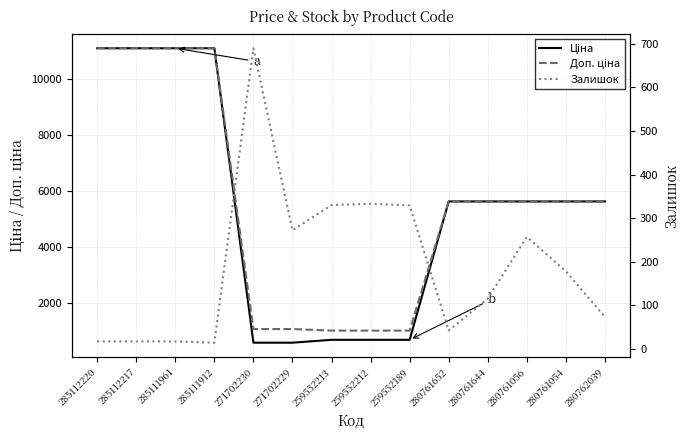

What is the label of the 14th point from the right?

285112220